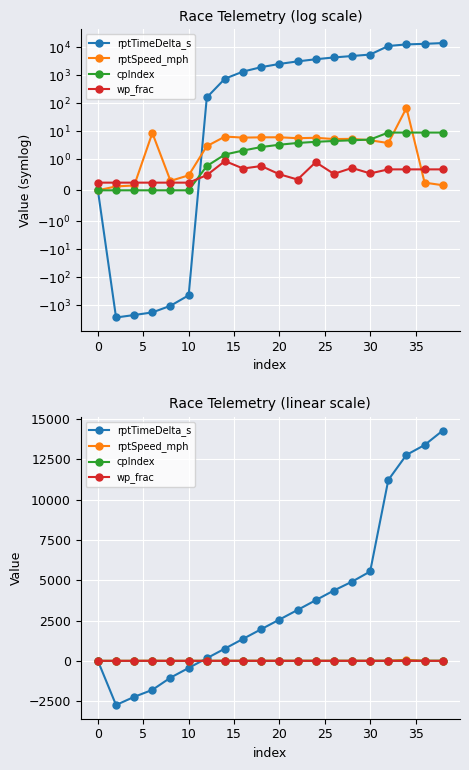

In wp_frac, how many points are higher than both neighbors (excluding endpoints)?

4